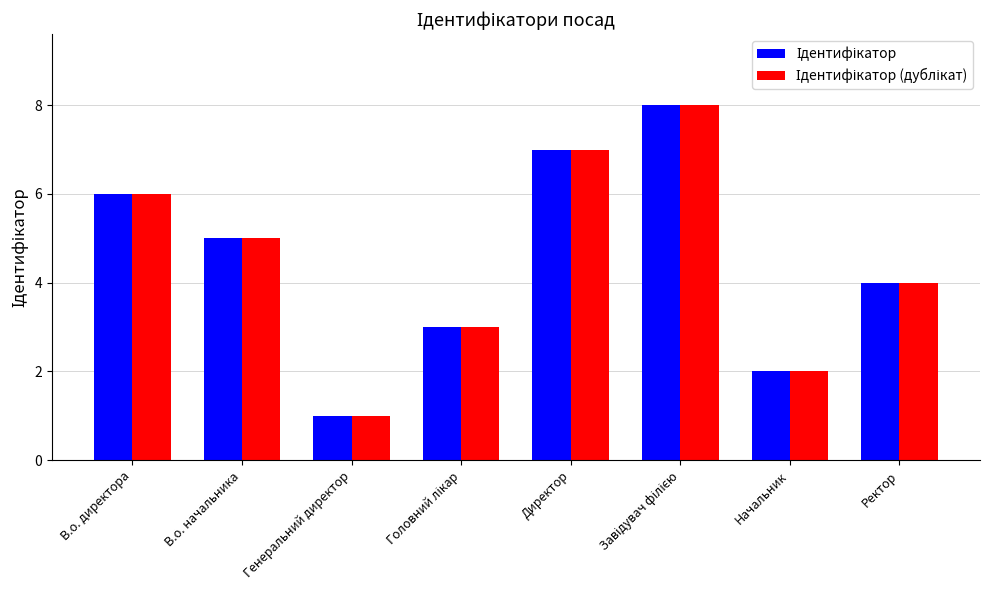

Which label corresponds to the smallest value in the chart?

Генеральний директор